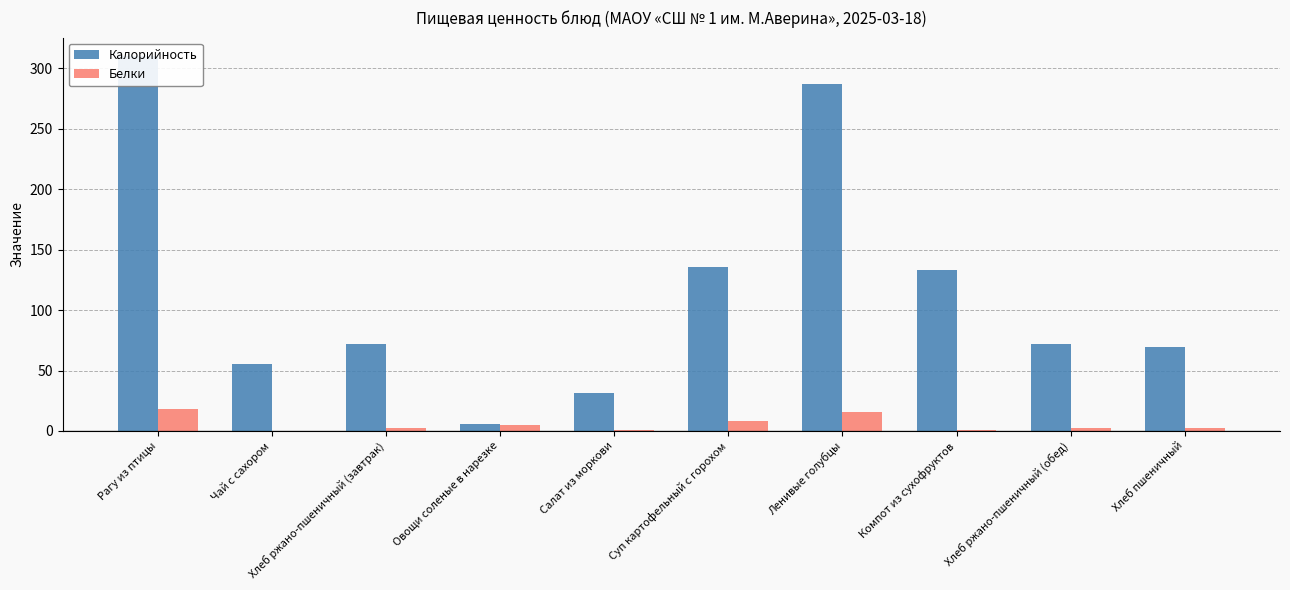

Reading left to right, list all the values displayed in this chart.

Калорийность: Рагу из птицы=310.0	Чай с сахором=55.8	Хлеб ржано-пшеничный (завтрак)=72.0	Овощи соленые в нарезке=6.0	Салат из моркови=31.4	Суп картофельный с горохом=135.5	Ленивые голубцы=287.0	Компот из сухофруктов=132.8	Хлеб ржано-пшеничный (обед)=72.2	Хлеб пшеничный=69.3
Белки: Рагу из птицы=18.3	Чай с сахором=0.1	Хлеб ржано-пшеничный (завтрак)=2.6	Овощи соленые в нарезке=4.8	Салат из моркови=0.7	Суп картофельный с горохом=7.9	Ленивые голубцы=15.8	Компот из сухофруктов=0.7	Хлеб ржано-пшеничный (обед)=2.3	Хлеб пшеничный=2.6